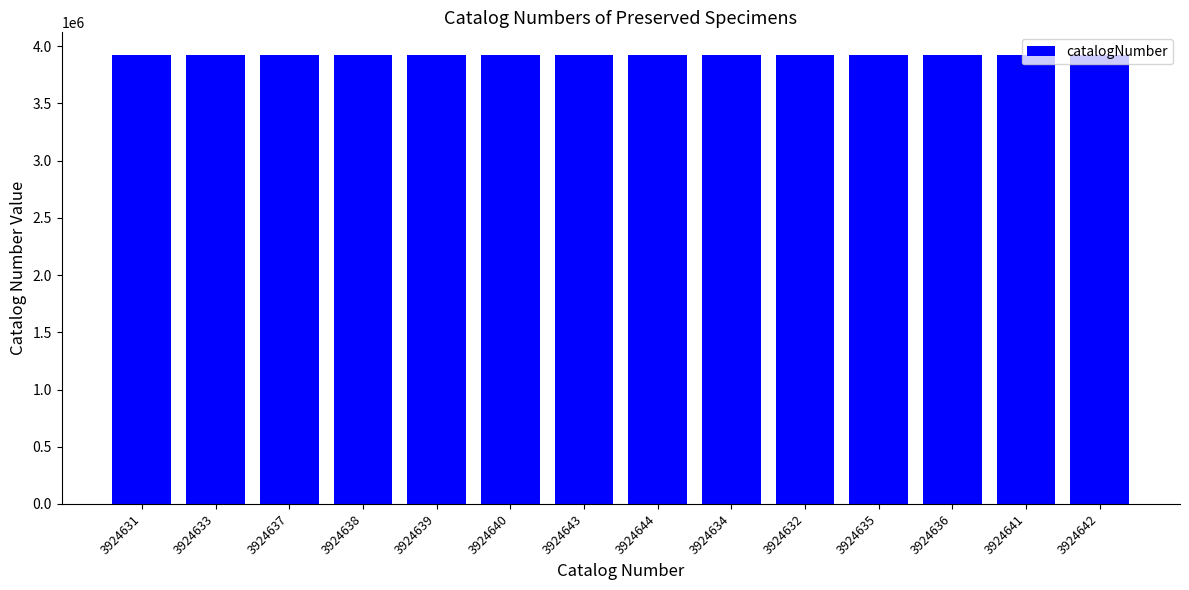

What is the label of the 12th bar from the right?

3924637